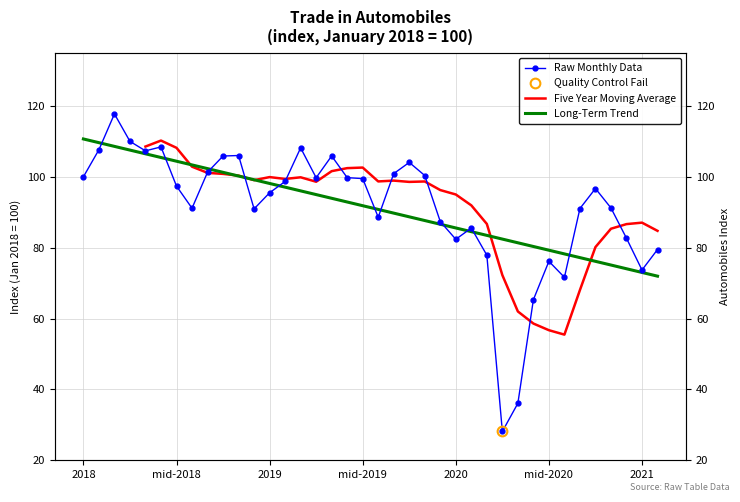

How many points are lower than both their immediate neighbors (excluding endpoints)?

9